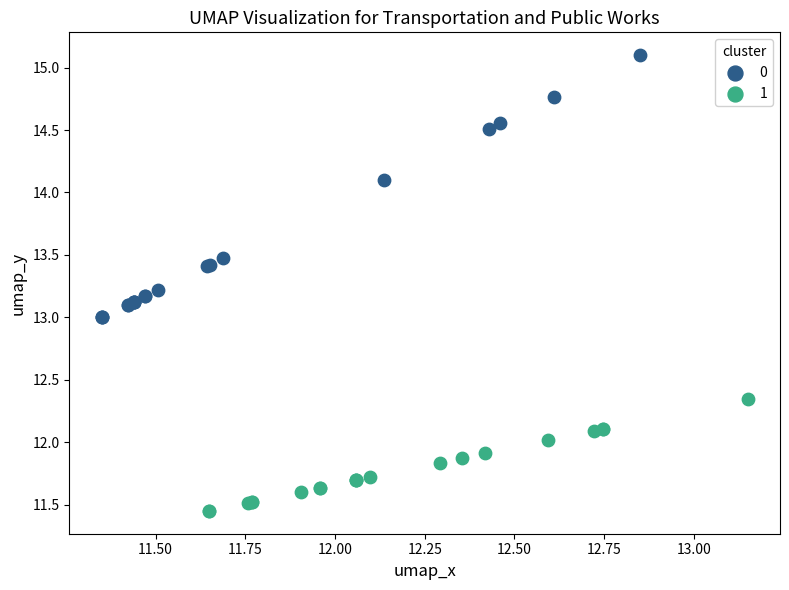

What are all the series names shown in the legend?

0, 1